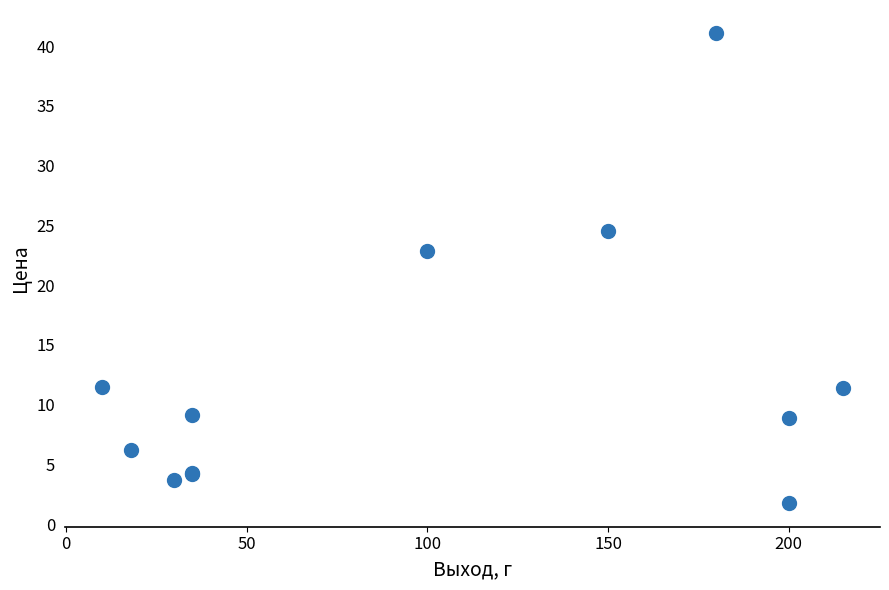

What Y value in the scatter plot is closest to 21?

22.9